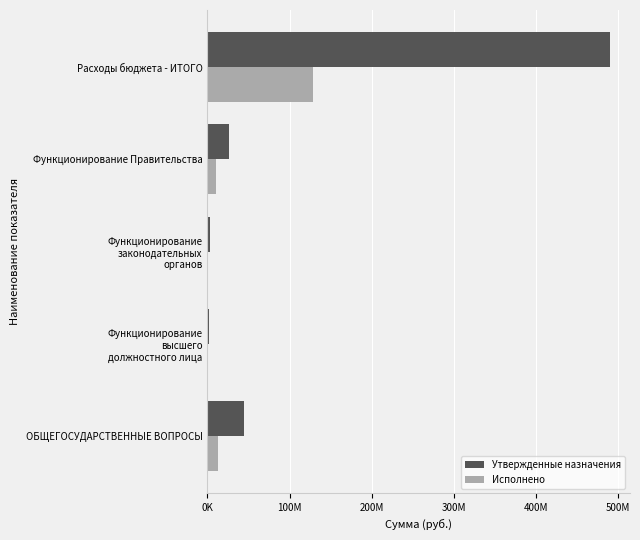

At how many categories does at least one series exceed 113389635?

1